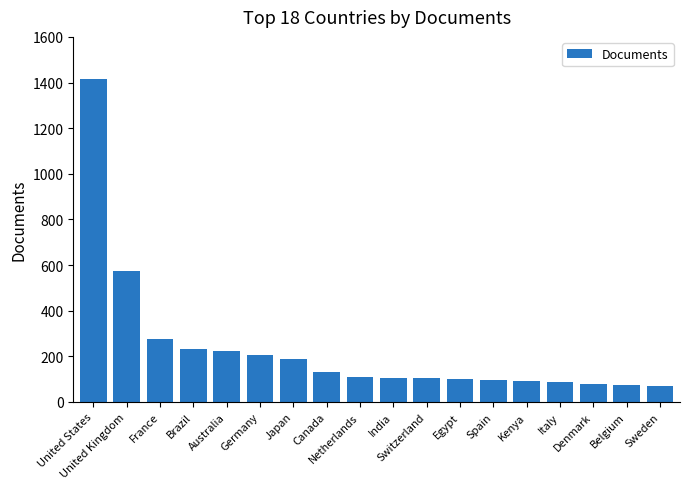

How many bars are there in total?

18